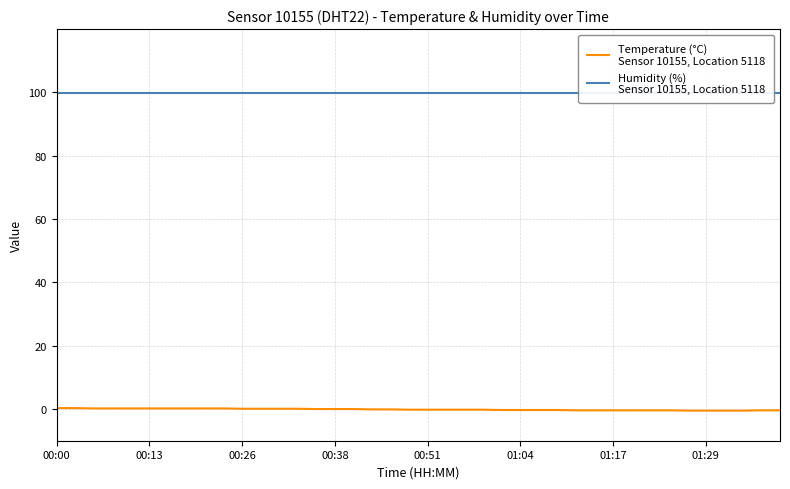

At which category does the chart reach its minimum across all series?

34